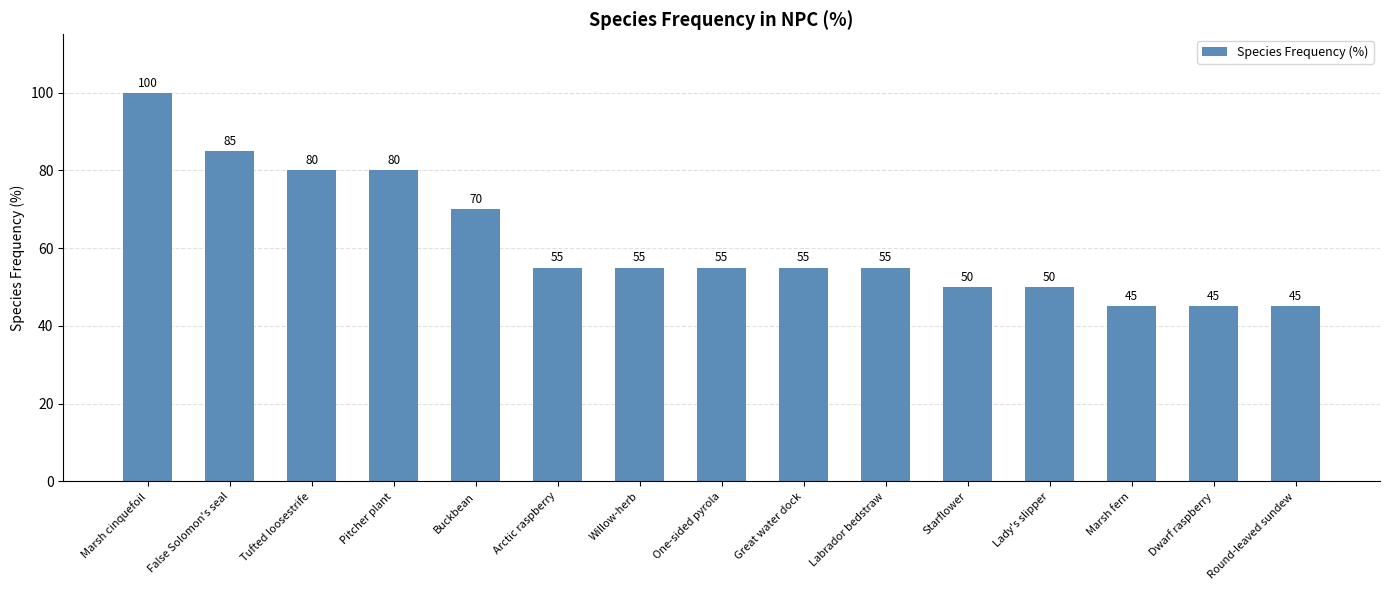

Is it true that the value at False Solomon's seal is 85?

True